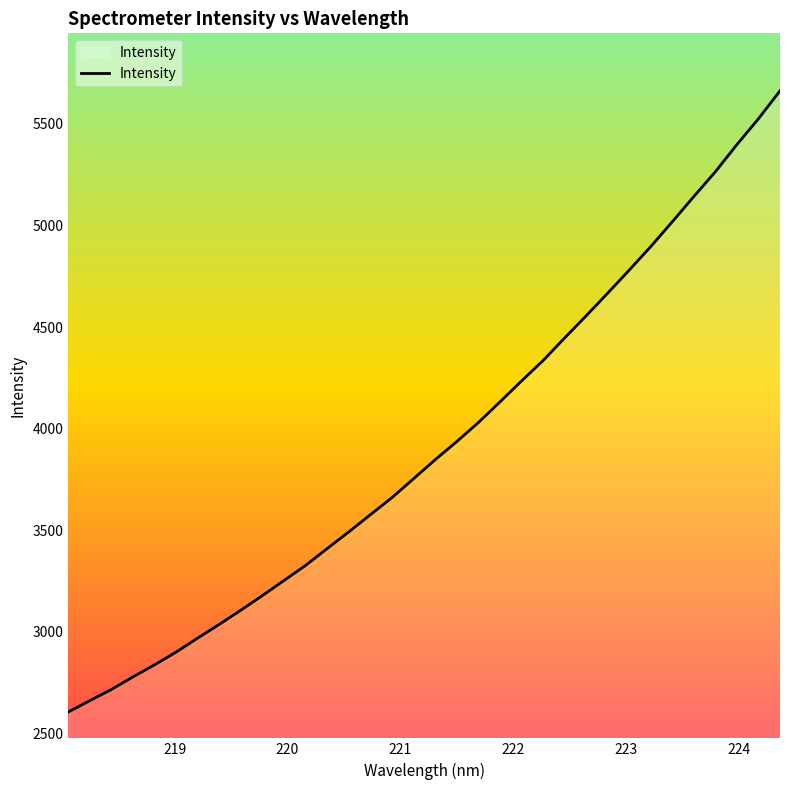

What is the difference between the maximum and minimum values?

3056.3